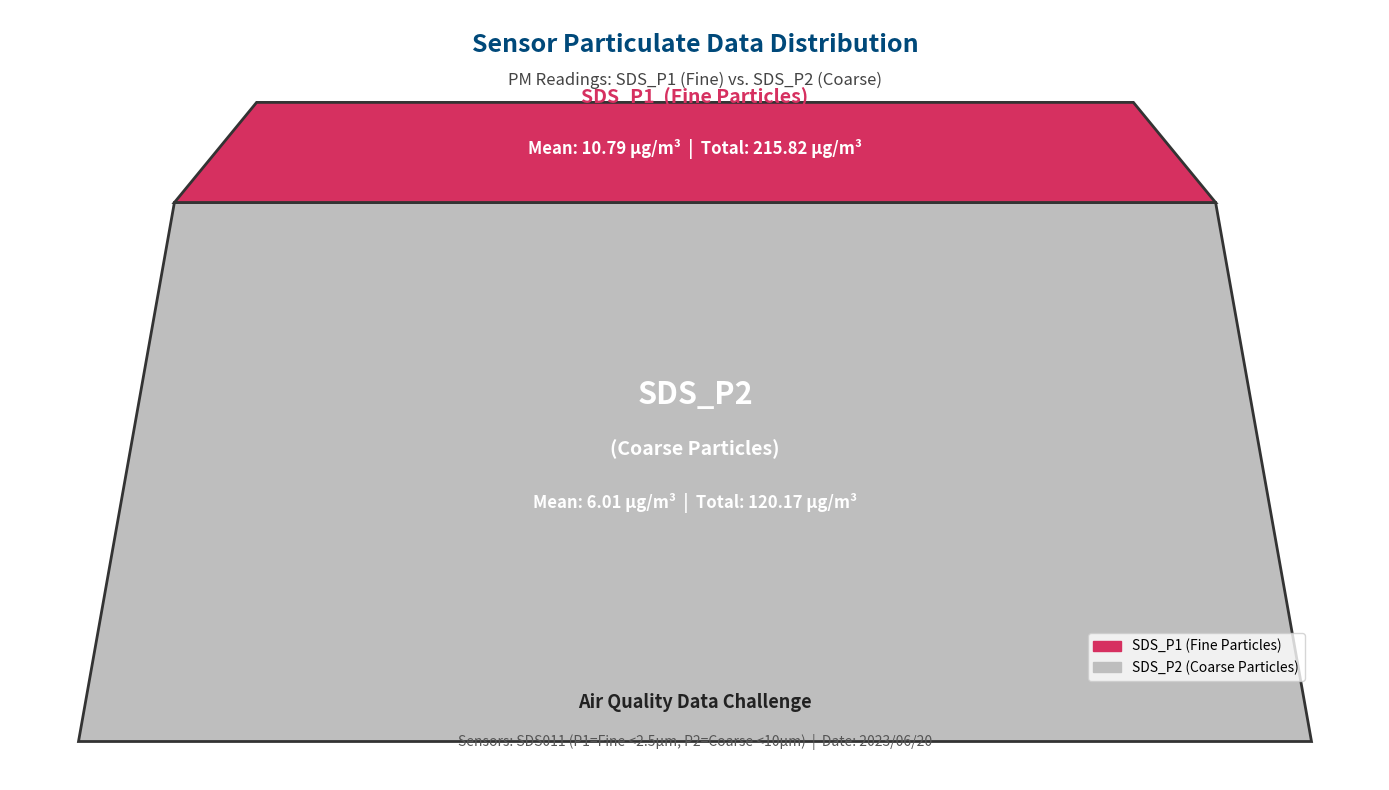

Reading right to left, what are all the values shown in this chart?

SDS_P1: 00:48=7.9	00:45=8.3	00:42=9.5	00:40=10.4	00:38=7.6	00:35=9.6	00:33=11.6	00:30=12.3	00:28=11.2	00:25=9.6	00:23=12.2	00:20=10.1	00:18=9.3	00:15=8.6	00:13=11.2	00:11=10.8	00:08=9.3	00:06=15.6	00:03=12.3	00:01=18.3
SDS_P2: 00:48=5.6	00:45=5.2	00:42=5.8	00:40=6.5	00:38=5.8	00:35=6.0	00:33=6.3	00:30=6.2	00:28=5.7	00:25=5.9	00:23=6.6	00:20=5.8	00:18=6.0	00:15=5.4	00:13=6.3	00:11=6.0	00:08=5.5	00:06=6.4	00:03=6.3	00:01=6.9